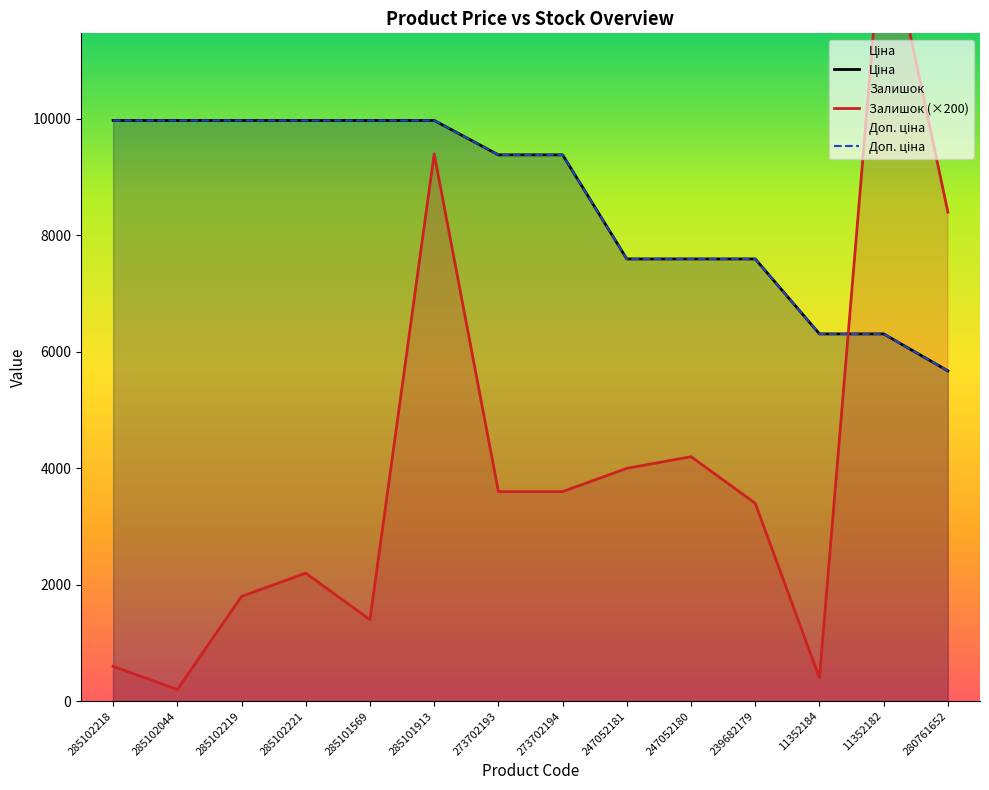

At which label does Доп. ціна first exceed 9383?

285102218